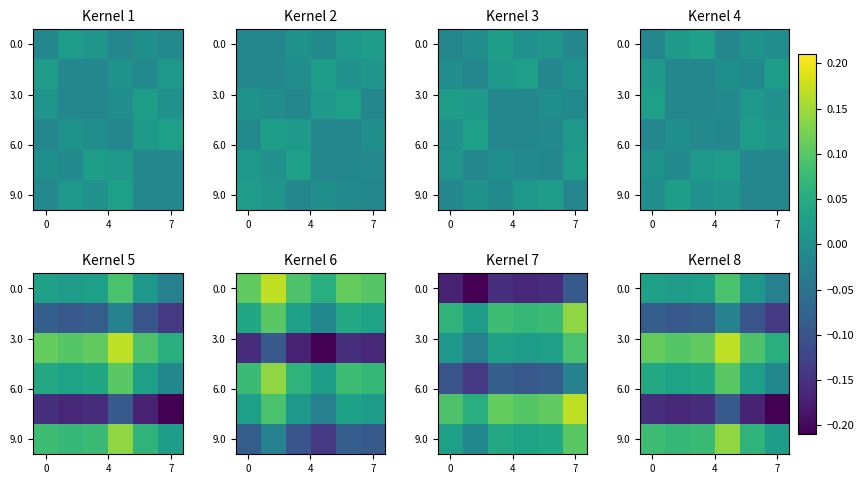

What is the difference between the highest and lowest values at 3?

0.3